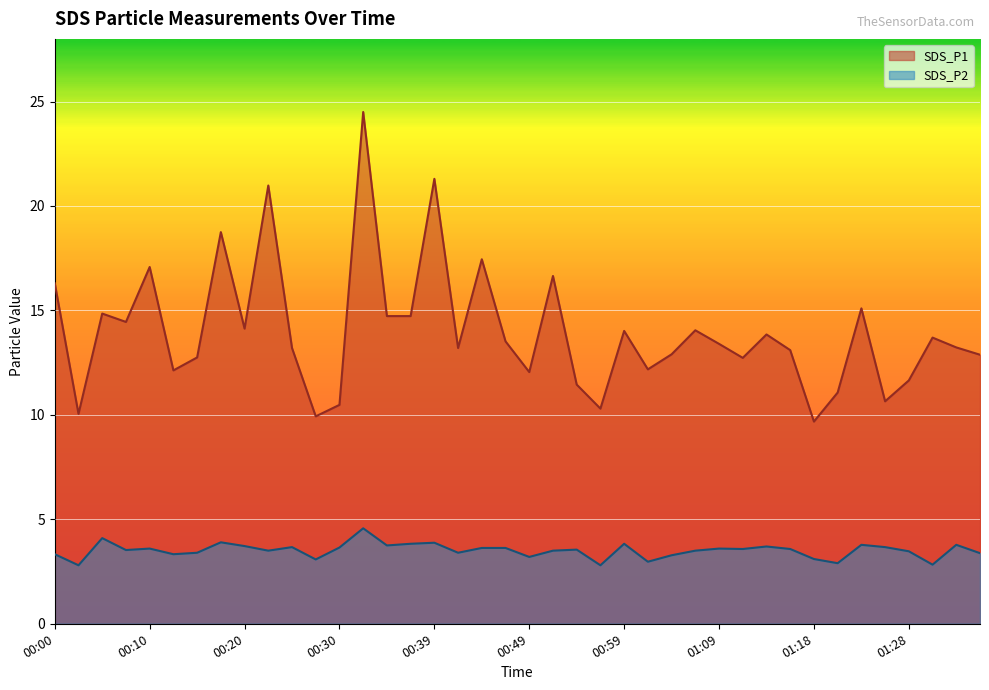

What value does the SDS_P1 series have at 11?

9.9